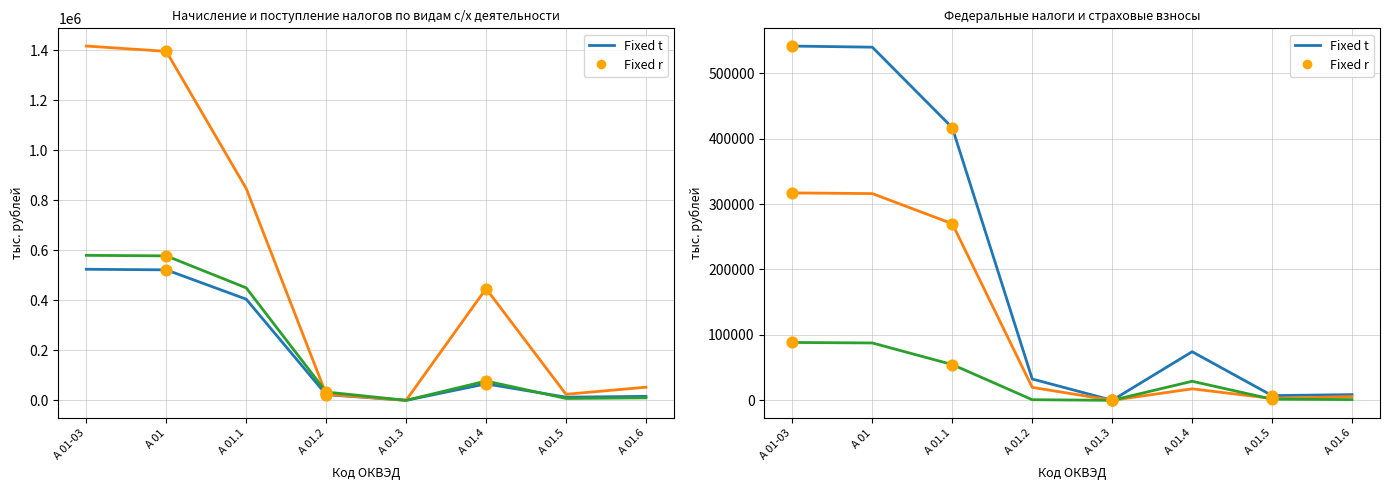

At which category is the sum across all series the highest?

А 01-03